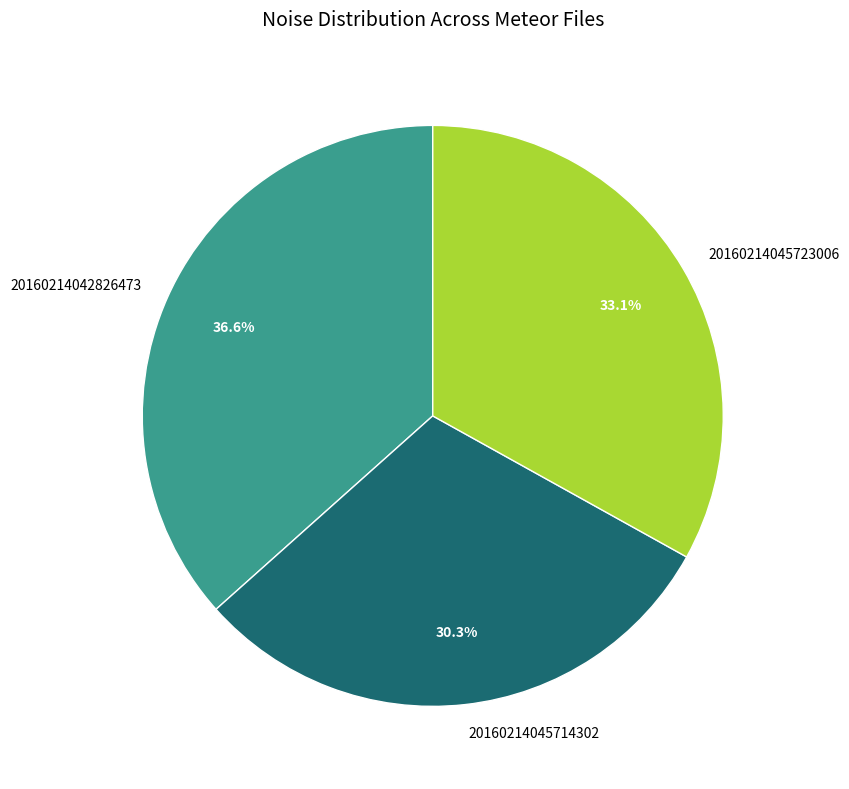

Do 20160214042826473 and 20160214045714302 together represent more than half of the pie?

Yes